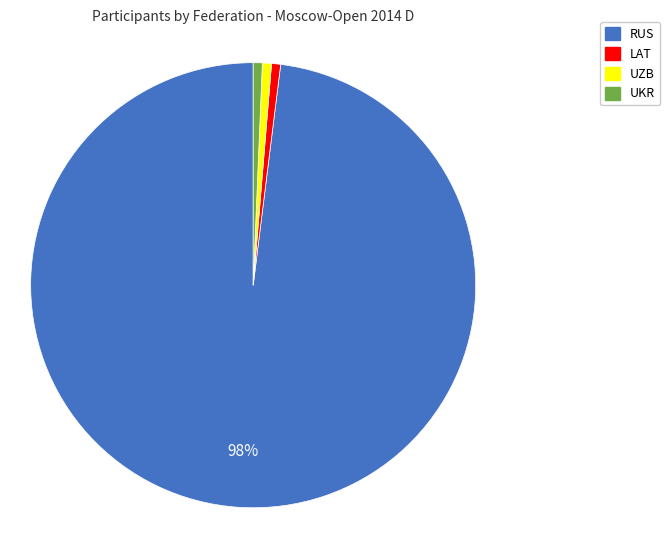

How many segments does this pie chart have?

4